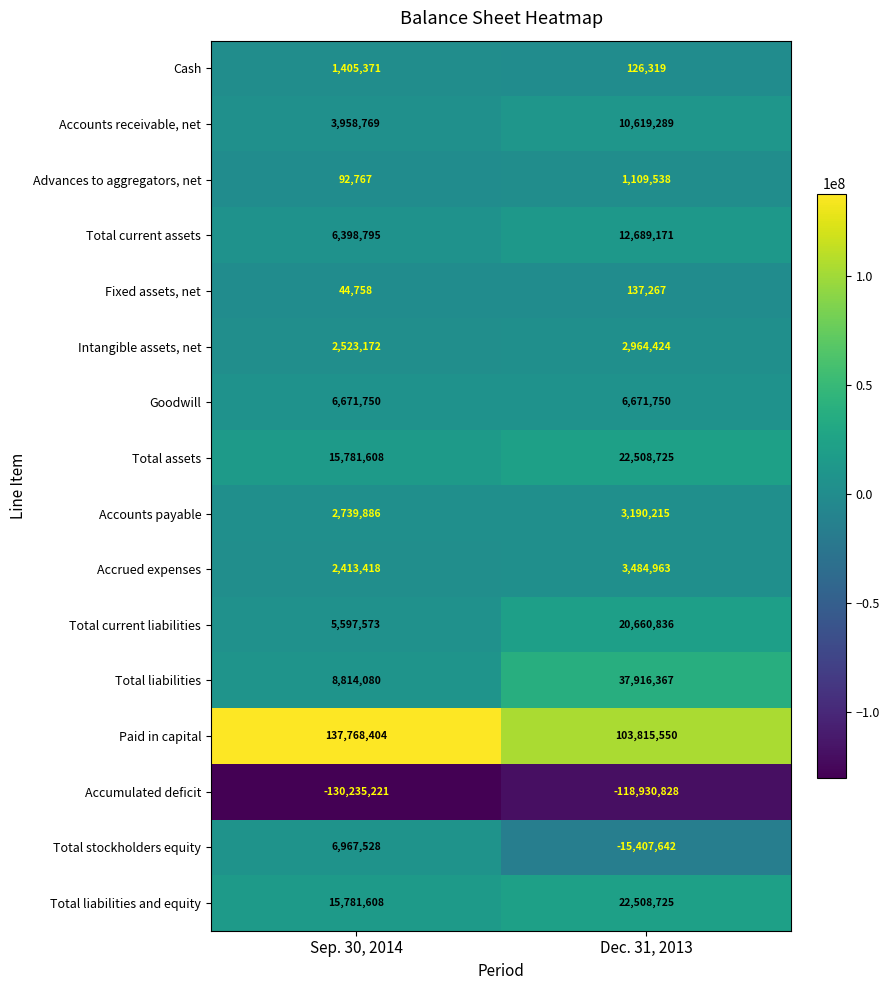

What is the maximum value shown in the chart?

137768404